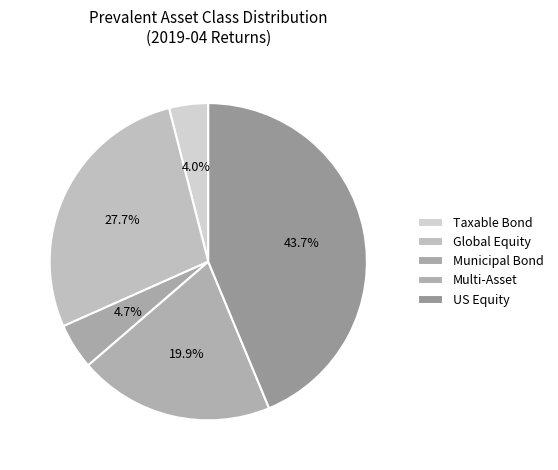

Which slice is the largest?

US Equity